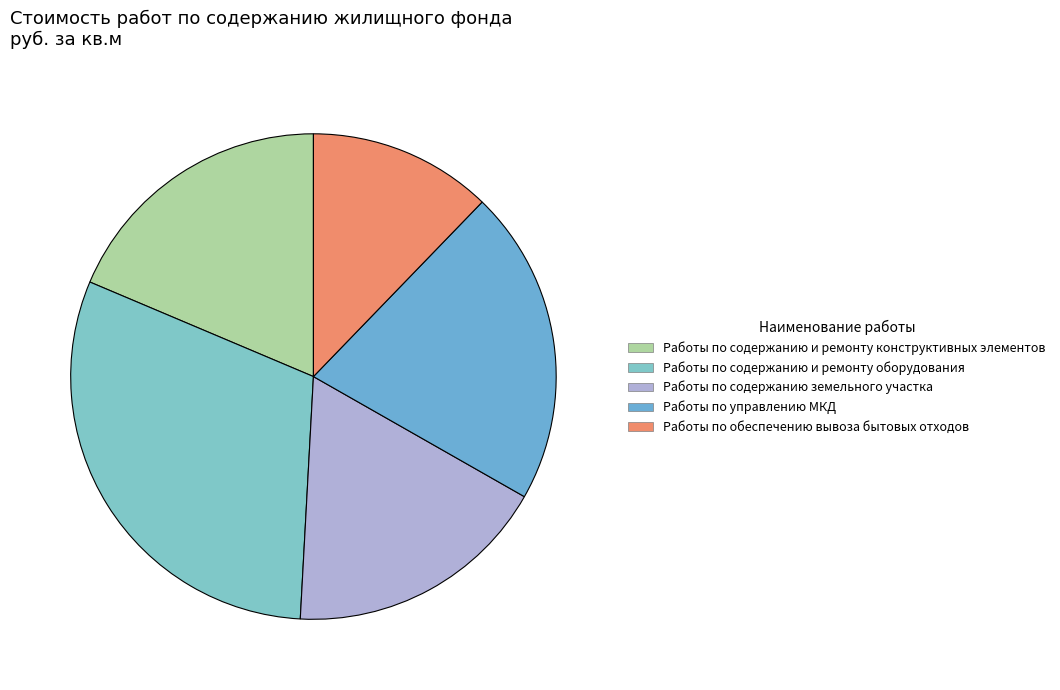

The Работы по содержанию земельного участка slice represents 10% of the pie. True or false?

False